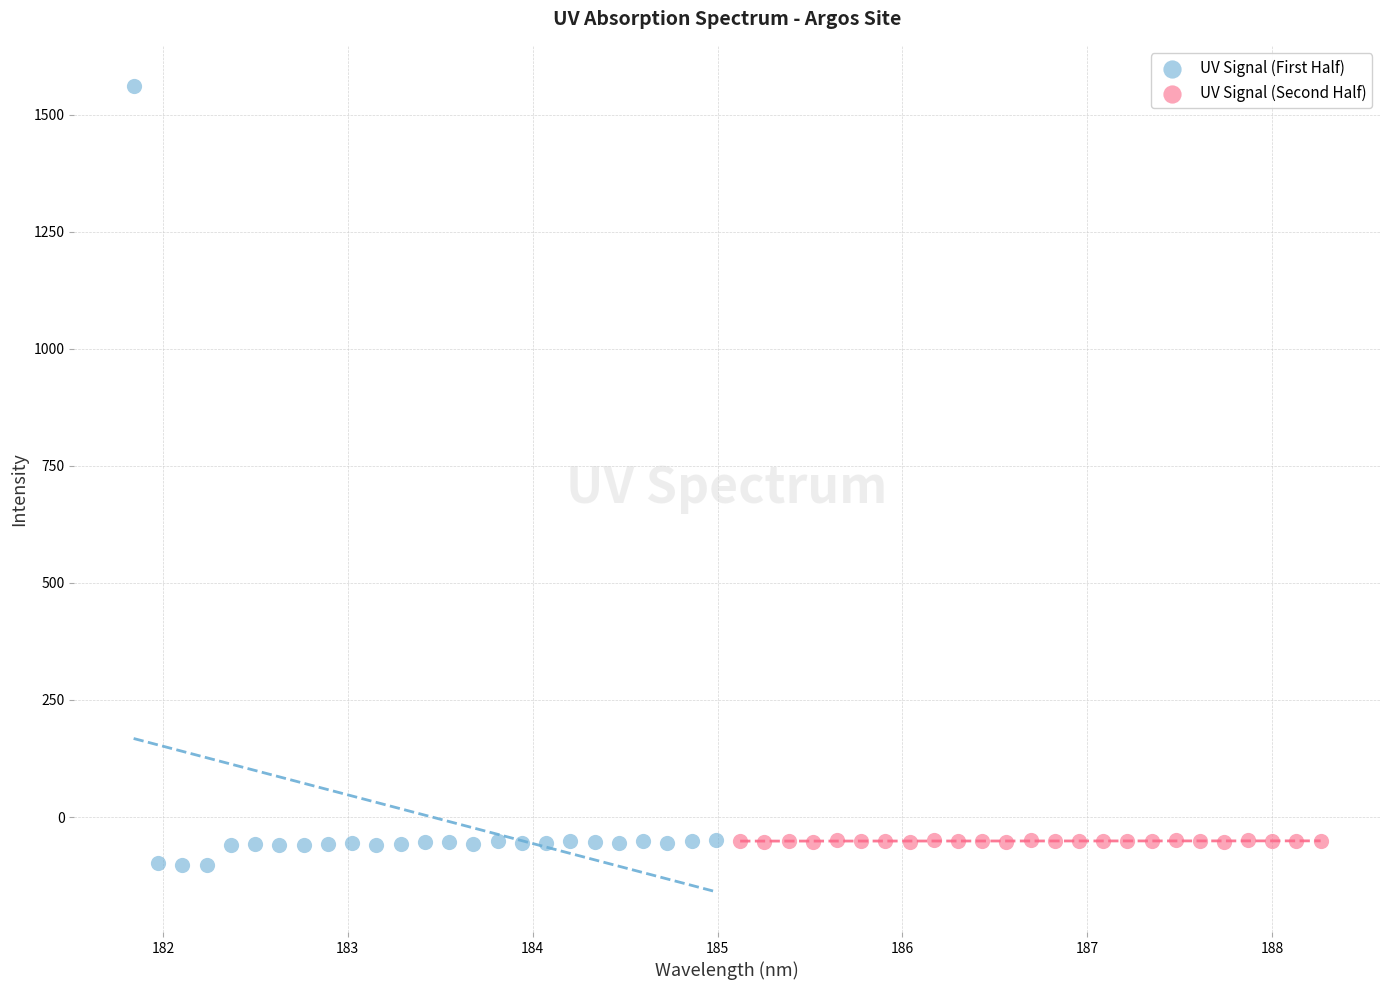

Which series has the largest Y range (max minus min)?

UV Signal (First Half)